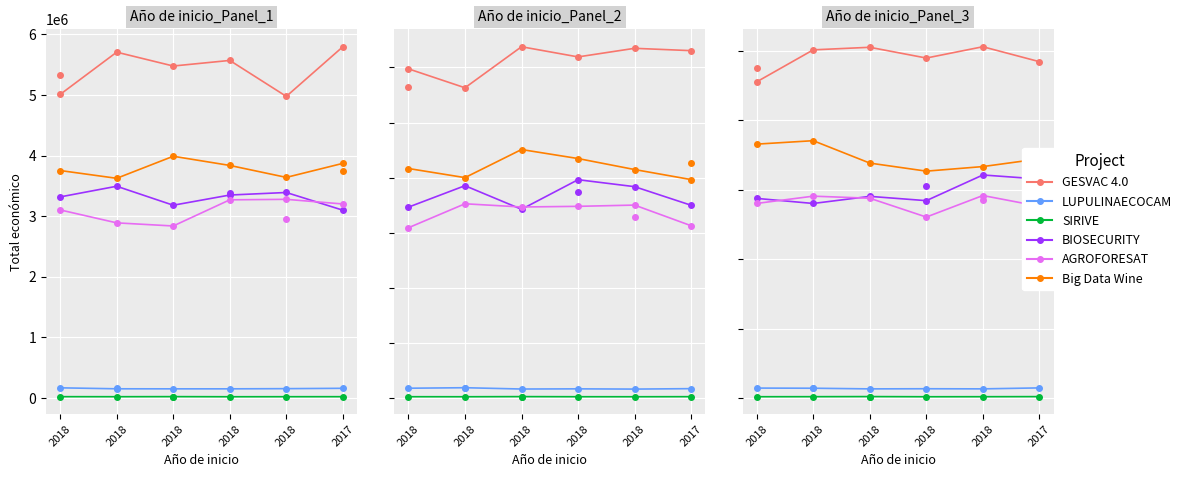

What is the minimum value shown in the chart?

10374.1